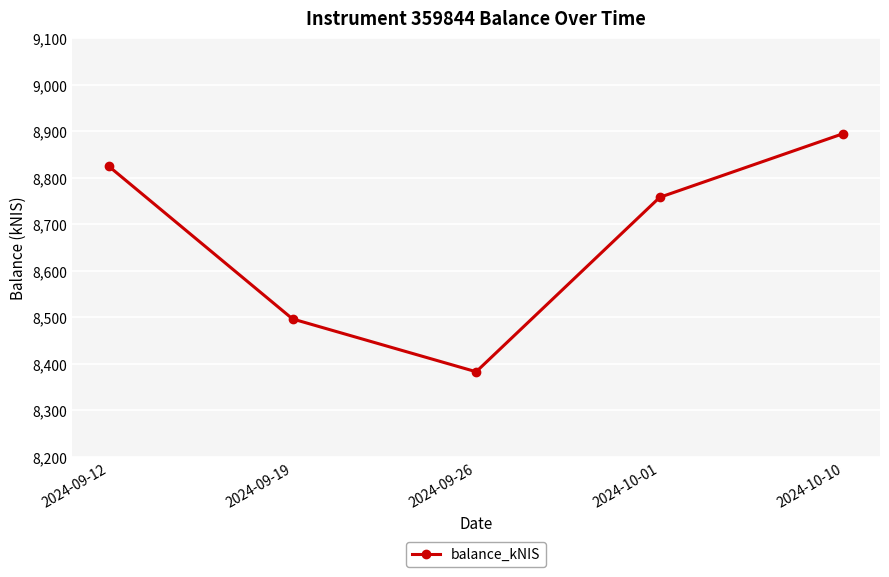

List the labels in order of value, smallest first.

2024-09-26, 2024-09-19, 2024-10-01, 2024-09-12, 2024-10-10